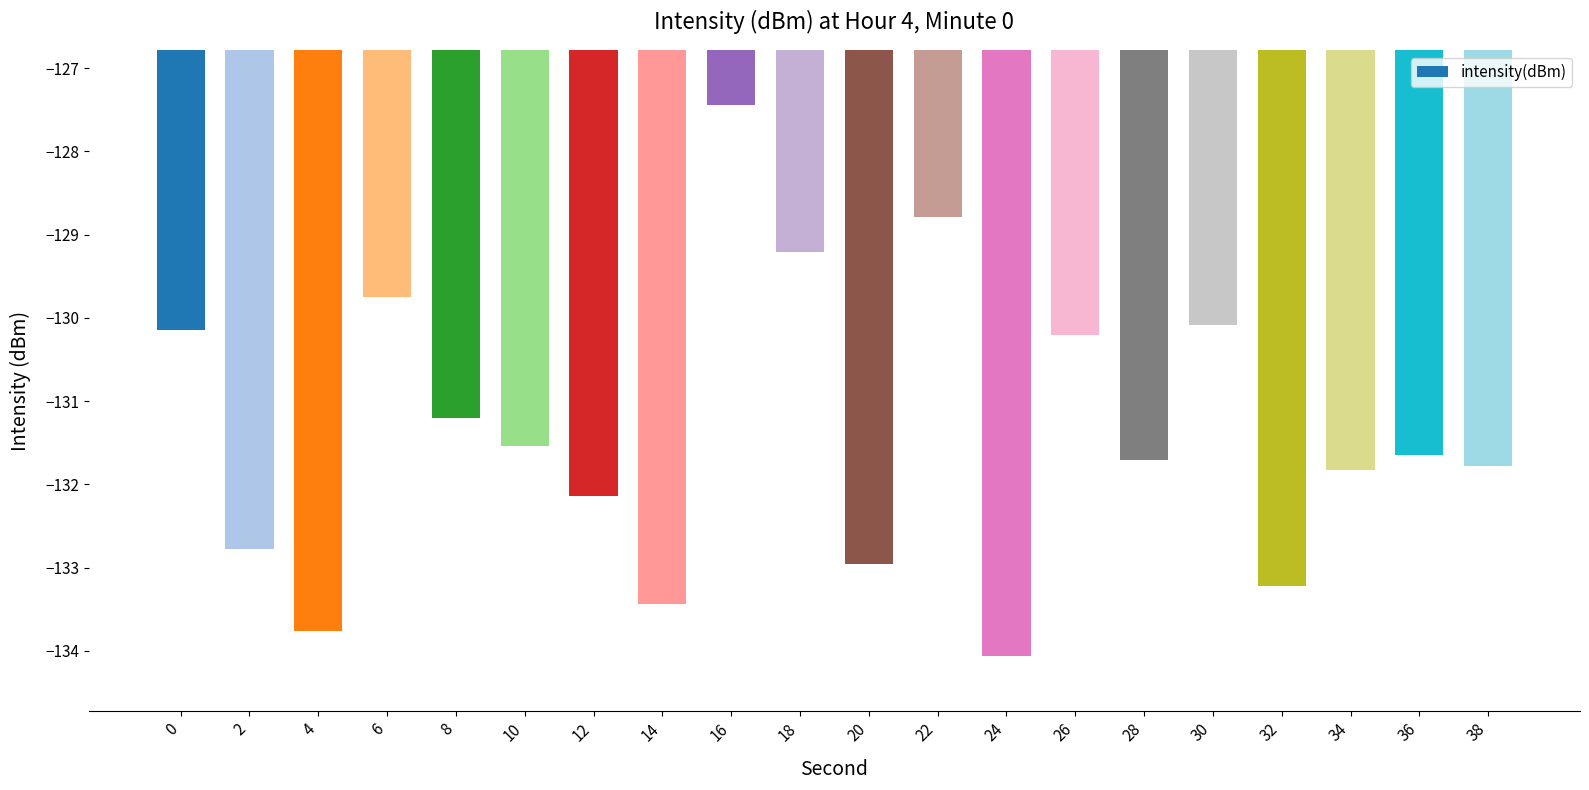

How many data points does each series have?

20